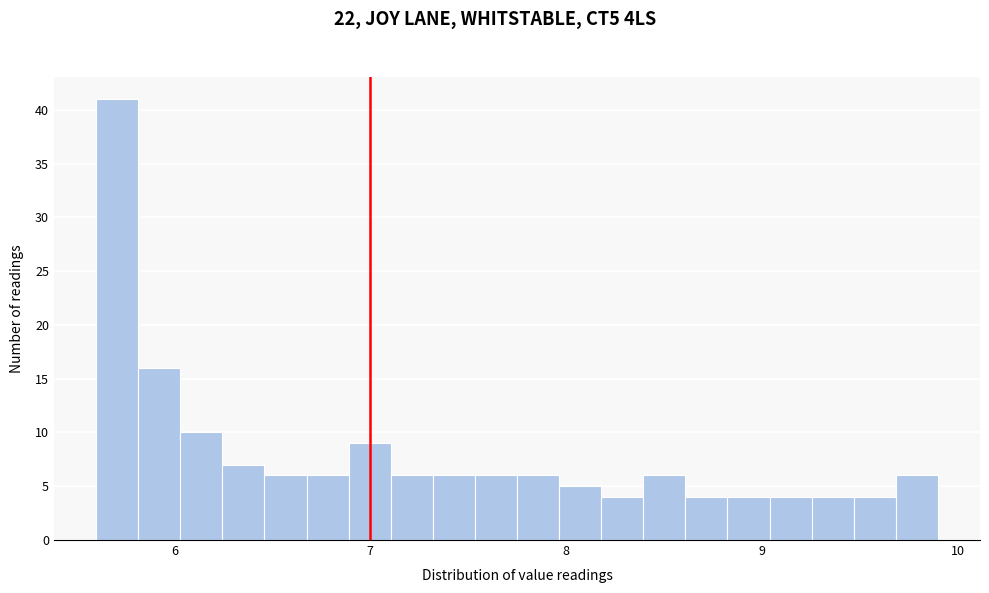

Around what value on the x-axis is the tallest bar? Give the approximate position of its centre, as read against the axis.

5.7